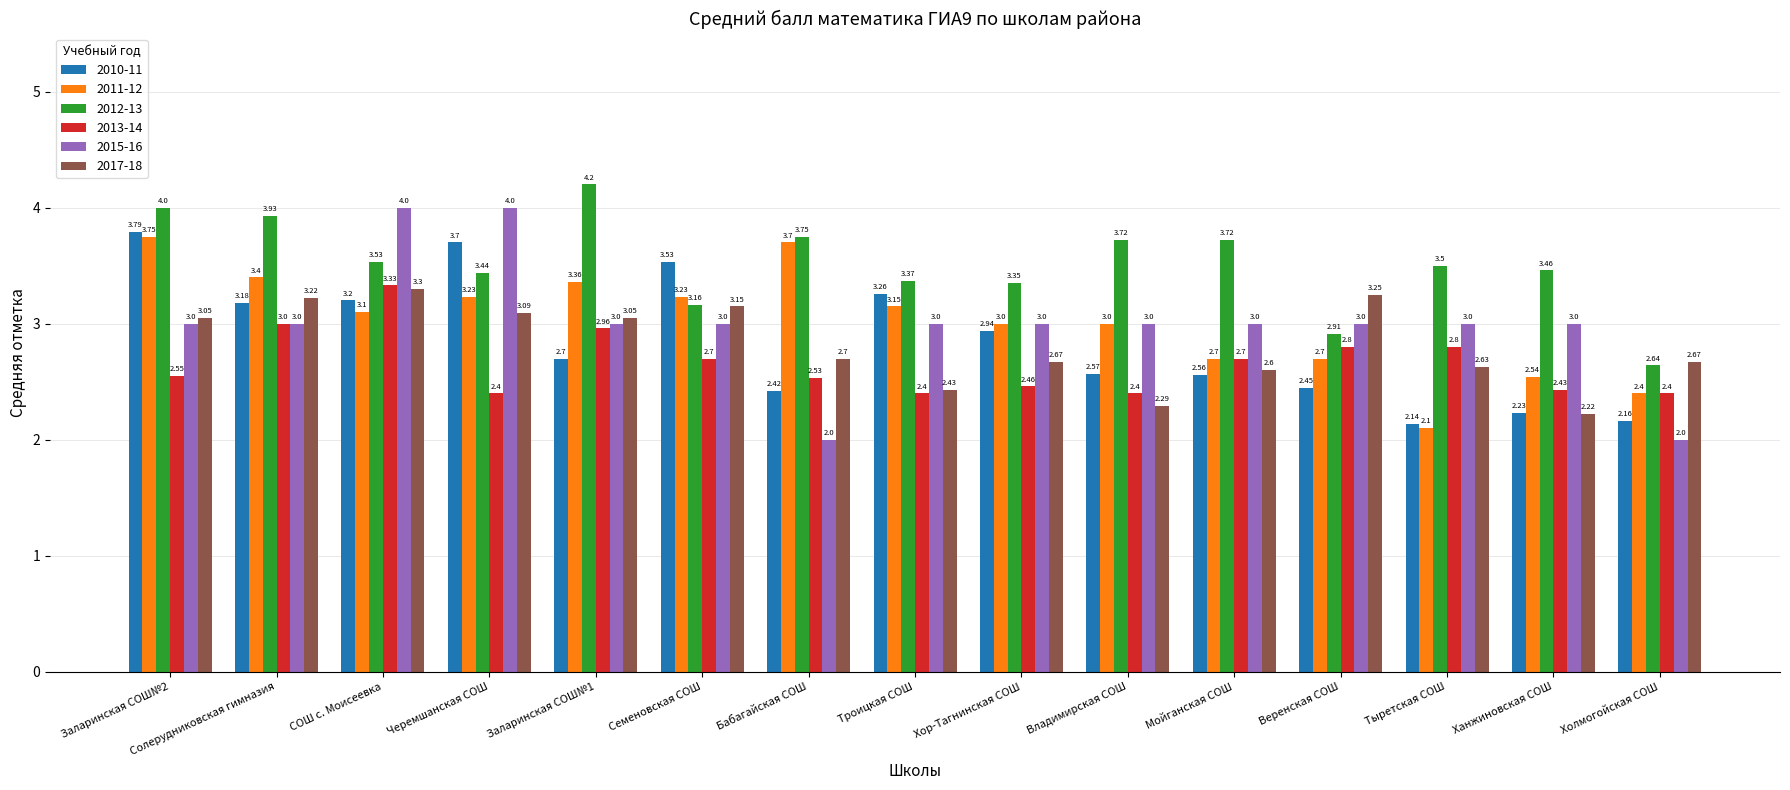

Which series has the widest spread of values?

2015-16